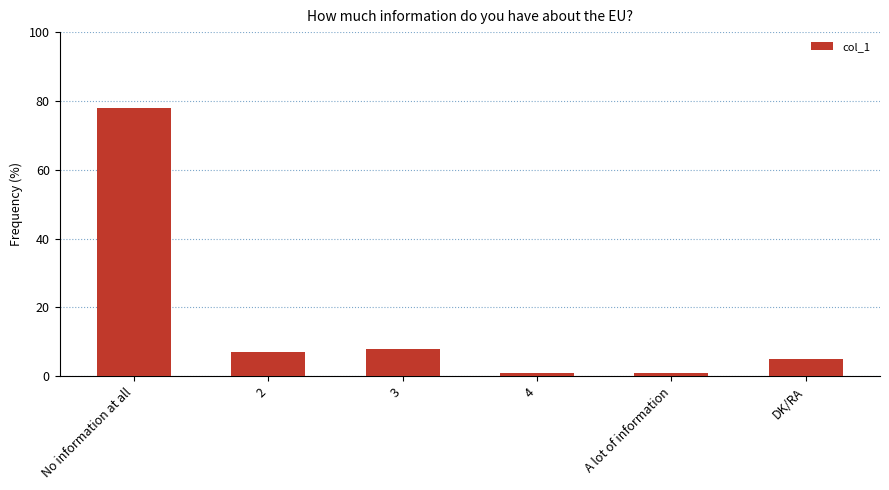

Are the bars grouped side by side (vs. stacked)?

No